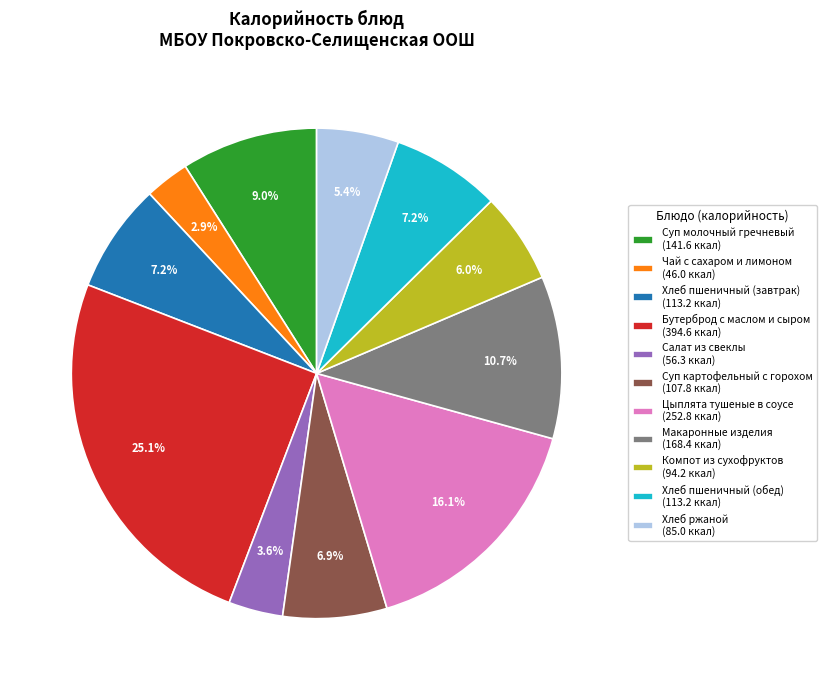

How many segments does this pie chart have?

11